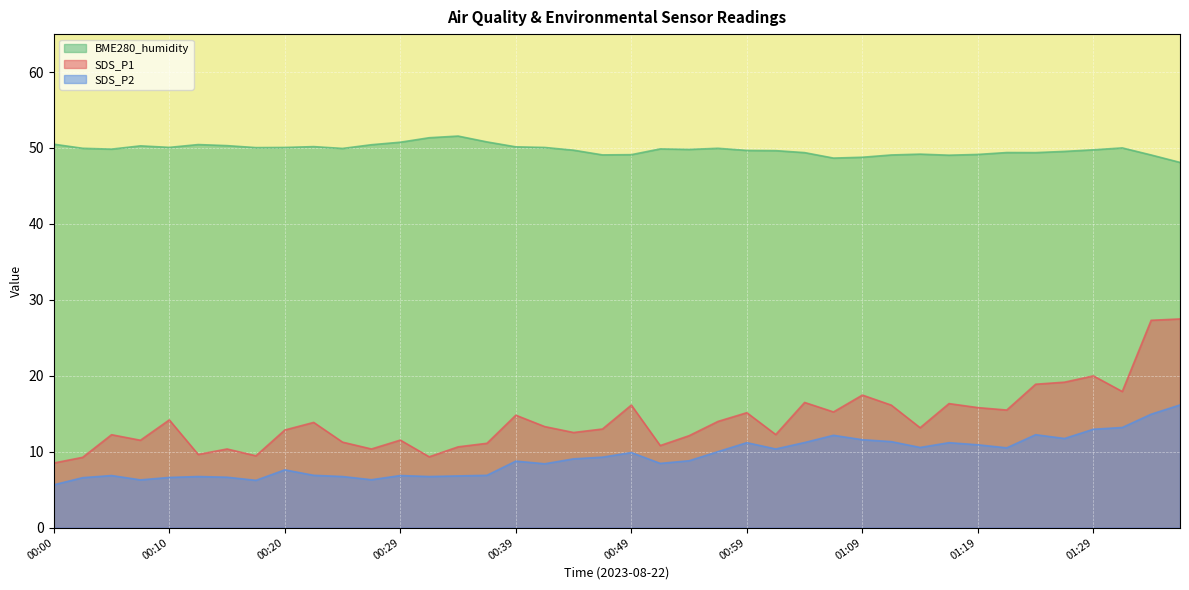

In SDS_P1, how many points are higher than both neighbors (excluding endpoints)?

12